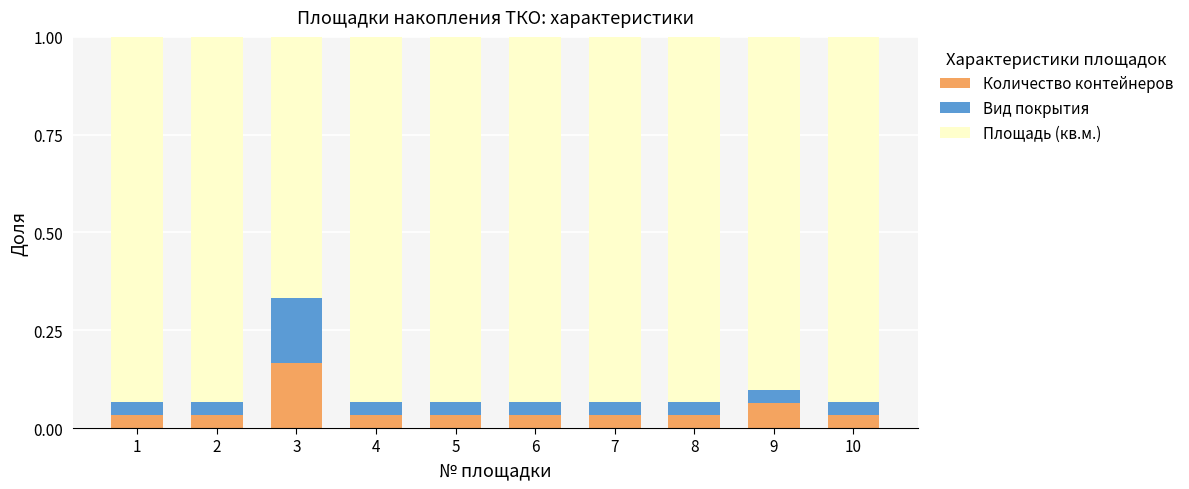

How many bars are there in total?

10